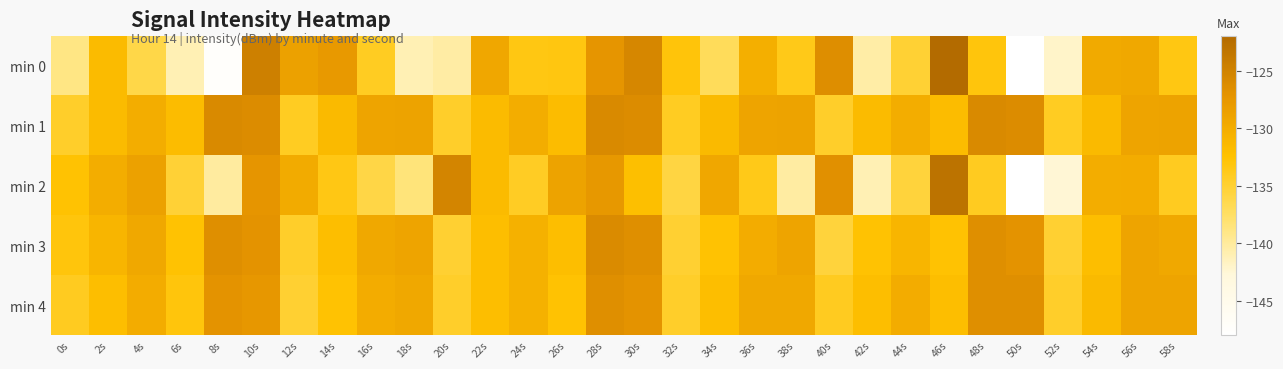

Reading left to right, transcribe all the data shown in this chart.

min 0: 0s=-138.9	2s=-131.7	4s=-136.1	6s=-141.1	8s=-147.5	10s=-124.7	12s=-128.7	14s=-127.8	16s=-134.1	18s=-141.0	20s=-140.4	22s=-129.4	24s=-133.3	26s=-133.2	28s=-127.3	30s=-125.6	32s=-132.9	34s=-137.0	36s=-130.3	38s=-133.6	40s=-126.4	42s=-140.4	44s=-135.0	46s=-122.2	48s=-133.0	50s=-147.9	52s=-142.0	54s=-129.7	56s=-129.4	58s=-133.3
min 1: 0s=-134.5	2s=-131.7	4s=-130.1	6s=-131.8	8s=-126.0	10s=-126.2	12s=-134.1	14s=-131.5	16s=-129.0	18s=-128.9	20s=-134.5	22s=-131.7	24s=-130.1	26s=-131.8	28s=-126.0	30s=-126.2	32s=-134.1	34s=-131.5	36s=-129.0	38s=-128.9	40s=-134.5	42s=-131.7	44s=-130.1	46s=-131.8	48s=-126.0	50s=-126.2	52s=-134.1	54s=-131.5	56s=-129.0	58s=-128.9
min 2: 0s=-132.5	2s=-130.1	4s=-128.7	6s=-135.2	8s=-140.1	10s=-127.3	12s=-129.8	14s=-133.4	16s=-136.0	18s=-138.5	20s=-125.3	22s=-131.7	24s=-134.2	26s=-128.9	28s=-127.6	30s=-132.1	32s=-135.8	34s=-129.4	36s=-133.6	38s=-140.2	40s=-126.7	42s=-141.0	44s=-135.5	46s=-123.1	48s=-134.0	50s=-148.0	52s=-142.5	54s=-130.1	56s=-130.0	58s=-134.0
min 3: 0s=-133.0	2s=-131.0	4s=-129.5	6s=-132.5	8s=-126.5	10s=-127.0	12s=-134.5	14s=-132.0	16s=-129.5	18s=-129.0	20s=-135.0	22s=-132.0	24s=-130.5	26s=-132.0	28s=-126.0	30s=-126.5	32s=-135.0	34s=-132.5	36s=-130.0	38s=-129.0	40s=-135.5	42s=-132.5	44s=-131.0	46s=-132.5	48s=-126.5	50s=-127.0	52s=-135.0	54s=-132.0	56s=-129.0	58s=-129.5
min 4: 0s=-134.0	2s=-132.0	4s=-130.0	6s=-133.0	8s=-127.0	10s=-127.5	12s=-135.0	14s=-132.5	16s=-130.0	18s=-129.5	20s=-134.5	22s=-132.0	24s=-130.5	26s=-132.5	28s=-126.5	30s=-127.0	32s=-134.5	34s=-132.0	36s=-129.5	38s=-129.5	40s=-134.0	42s=-132.0	44s=-130.0	46s=-132.0	48s=-126.5	50s=-126.5	52s=-134.5	54s=-131.5	56s=-129.0	58s=-129.0